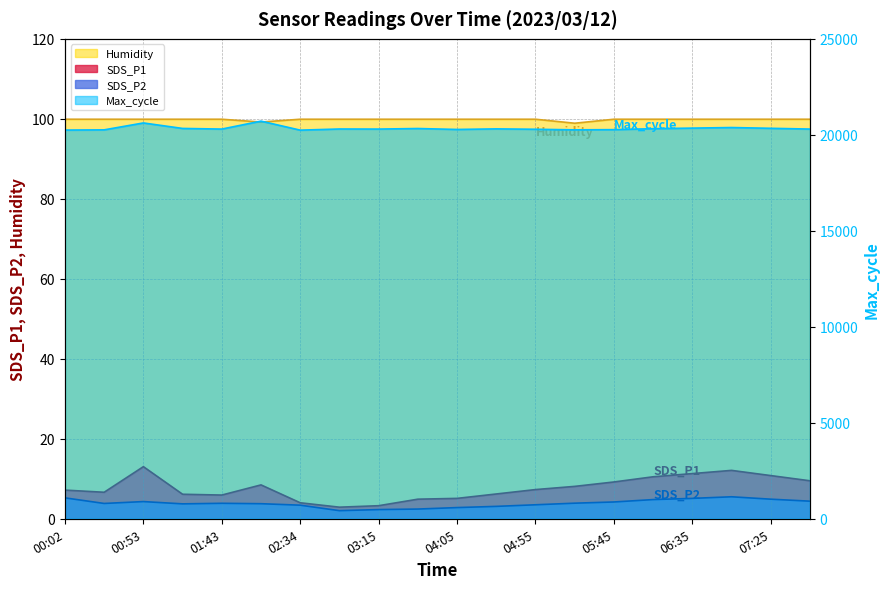

Which series has the largest total across all categories?

Max_cycle